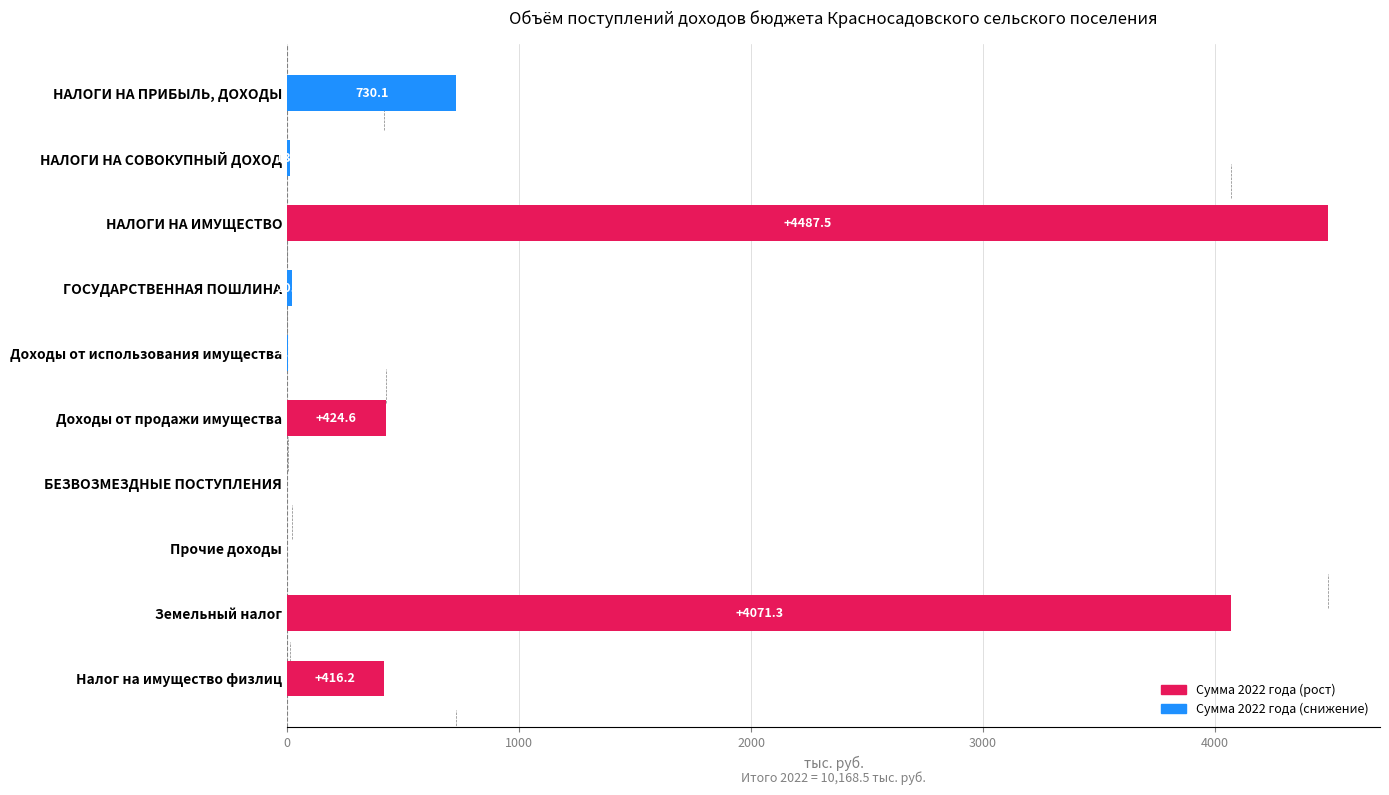

Reading top to bottom, list all the values displayed in this chart.

НАЛОГИ НА ПРИБЫЛЬ, ДОХОДЫ=730.1	НАЛОГИ НА СОВОКУПНЫЙ ДОХОД=13.6	НАЛОГИ НА ИМУЩЕСТВО=4487.5	ГОСУДАРСТВЕННАЯ ПОШЛИНА=20.4	Доходы от использования имущества=4.8	Доходы от продажи имущества=424.6	БЕЗВОЗМЕЗДНЫЕ ПОСТУПЛЕНИЯ=0.0	Прочие доходы=0.0	Земельный налог=4071.3	Налог на имущество физлиц=416.2